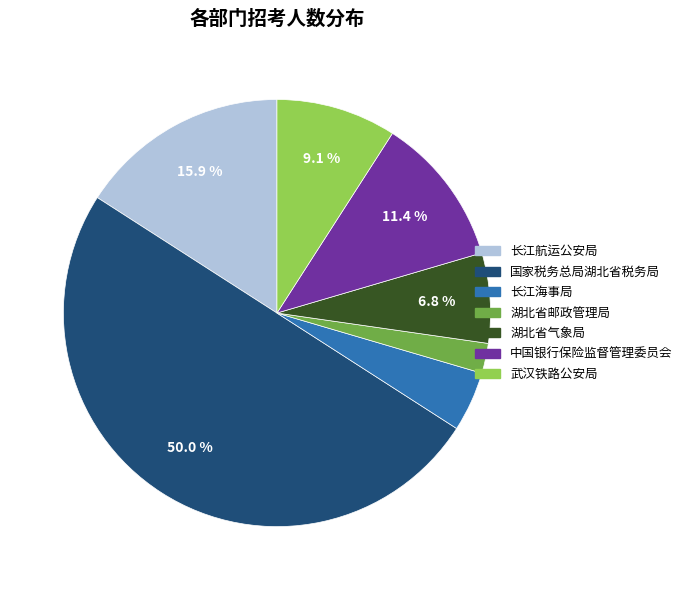

Rank the categories by value from highest to lowest.

国家税务总局湖北省税务局(130121), 长江航运公安局(118102), 中国银行保险监督管理委员会湖北监管局(154117), 武汉铁路公安局(188108), 湖北省气象局(153117), 长江海事局(118103), 湖北省邮政管理局(170117)